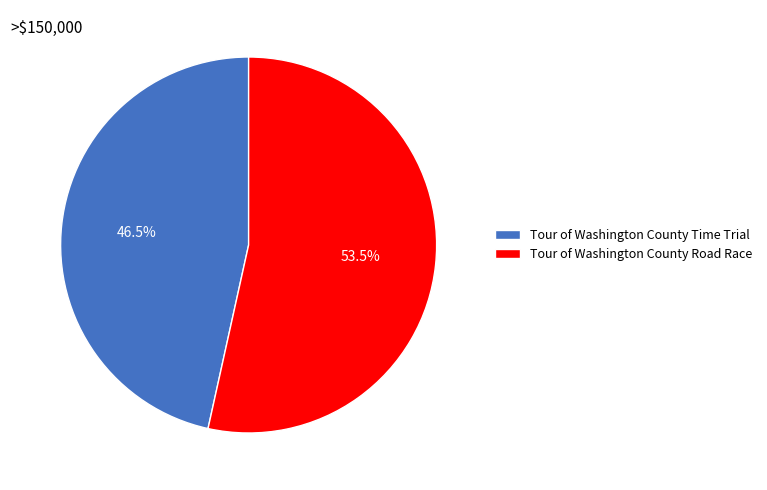

How much of the chart is everything except Tour of Washington County Road Race?

46.5%